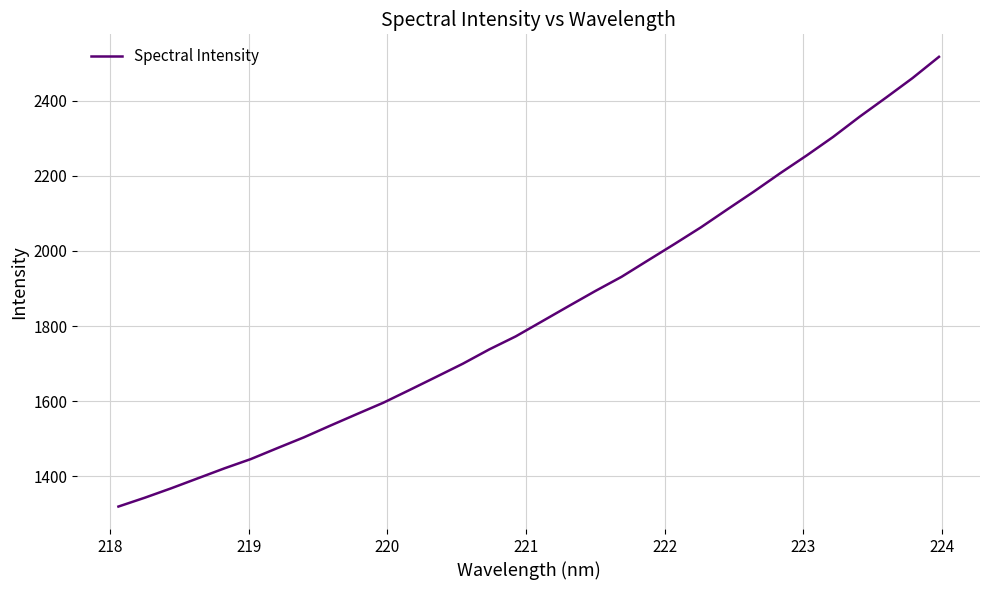

What is the smallest value displayed?

1319.3